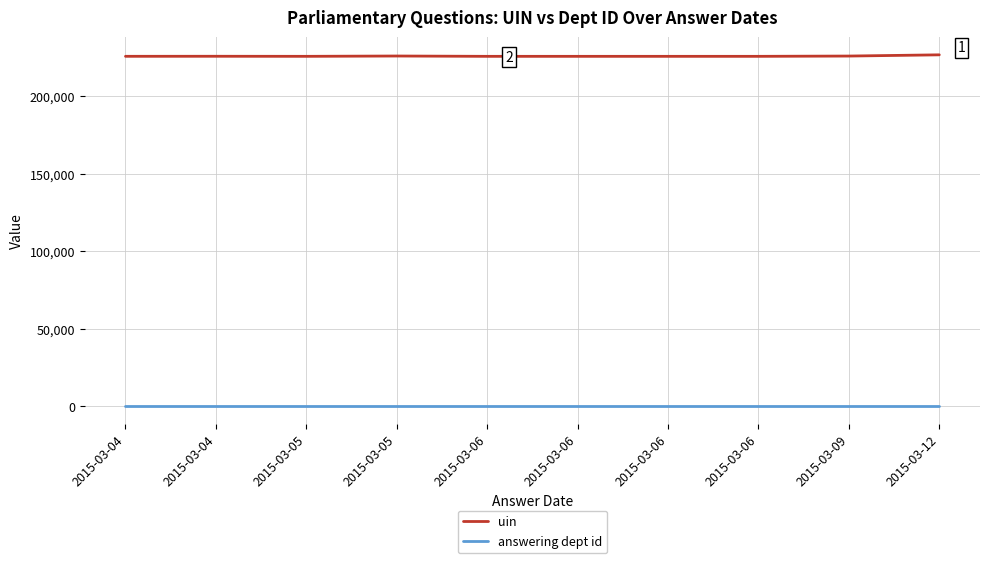

Which has a higher value, 2015-03-04 or 2015-03-06?

2015-03-04